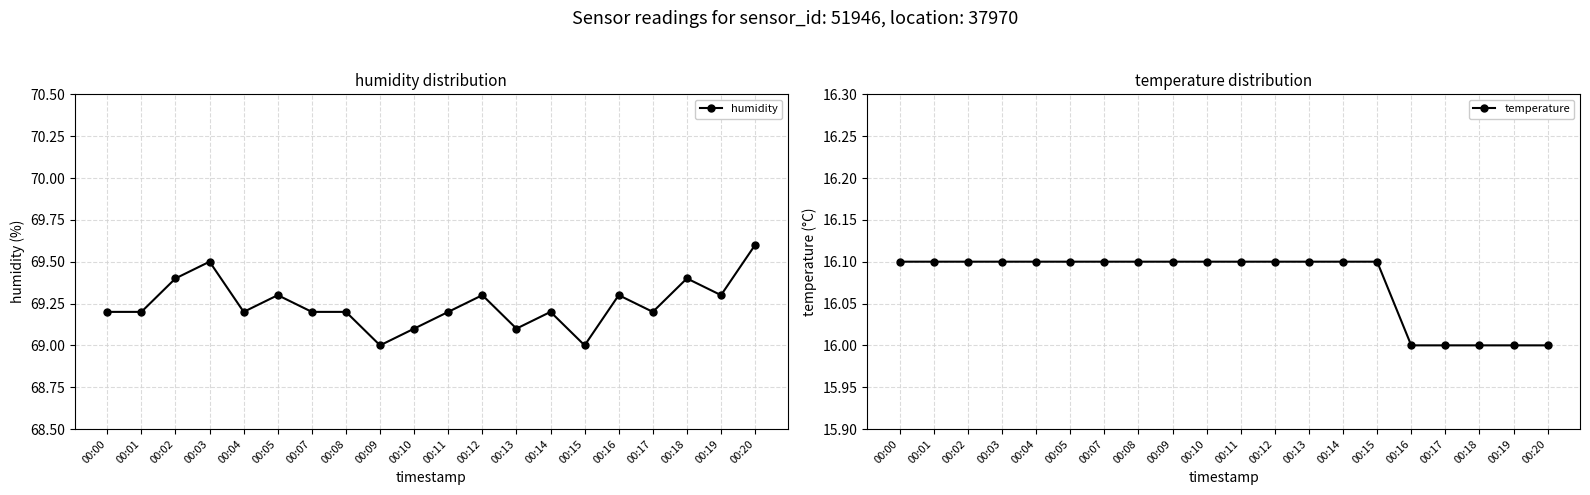

What is the sum of all humidity values?

1384.9